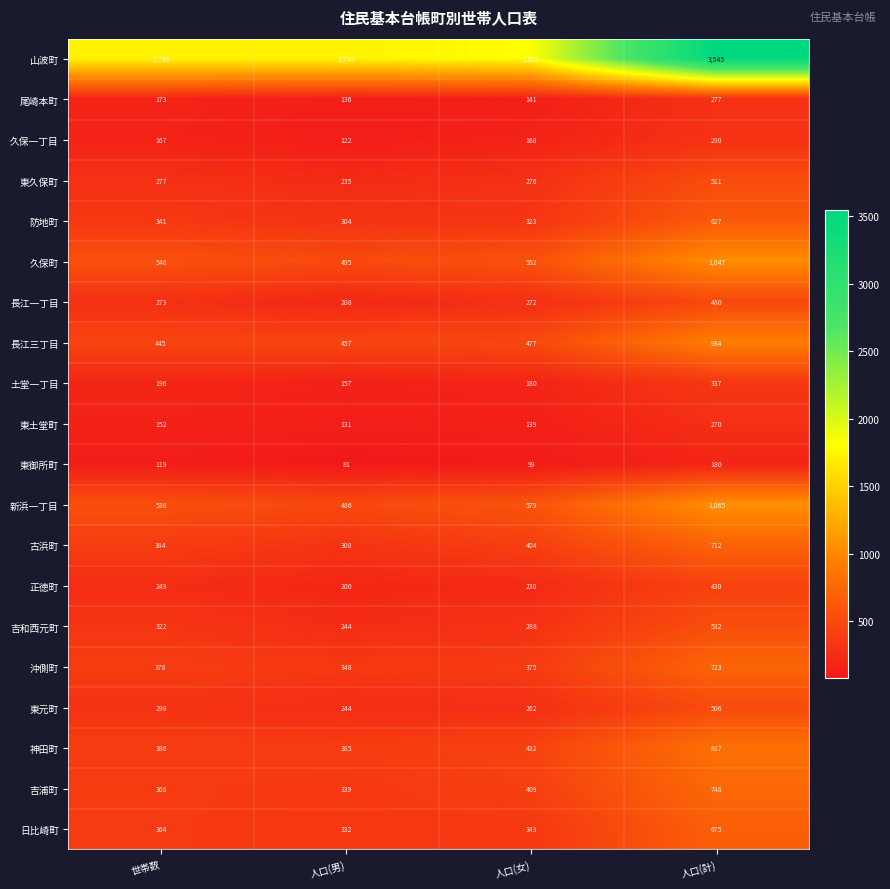

Which series changed the most between 人口(女) and 人口(計)?

山波町